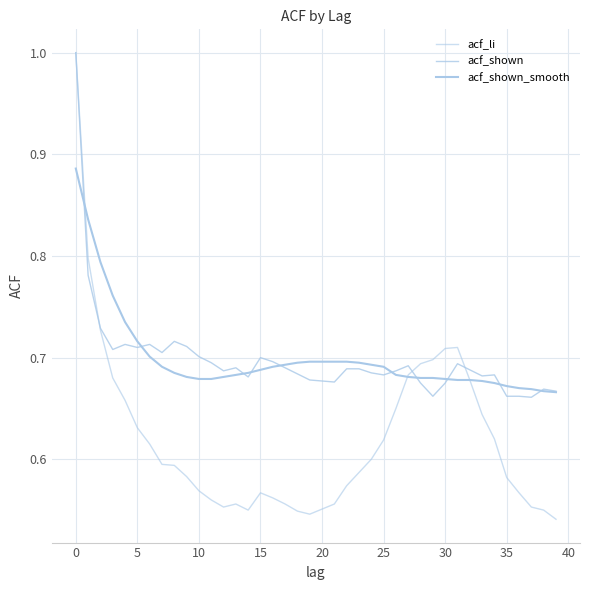

What is the label of the 8th point from the right?

32